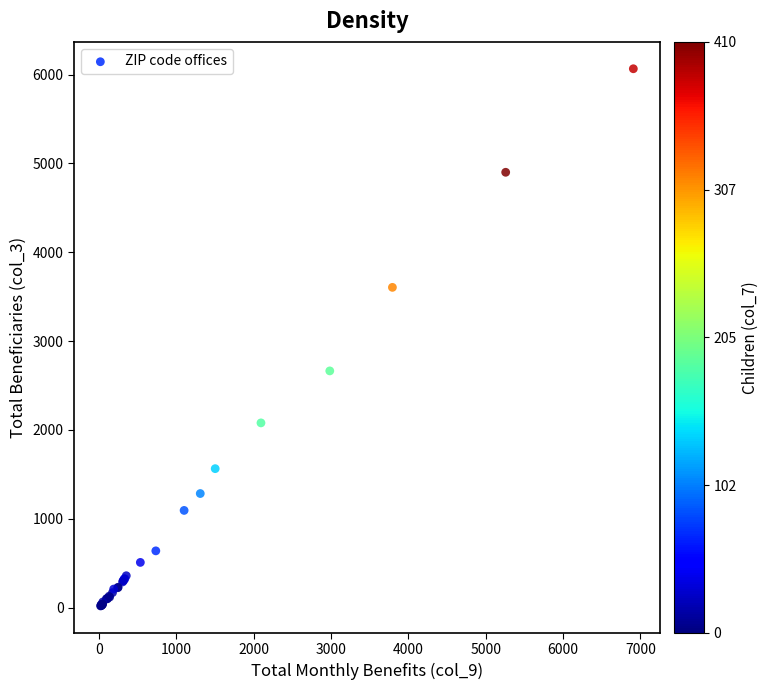

What Y value in the scatter plot is closest to 3042?

2665